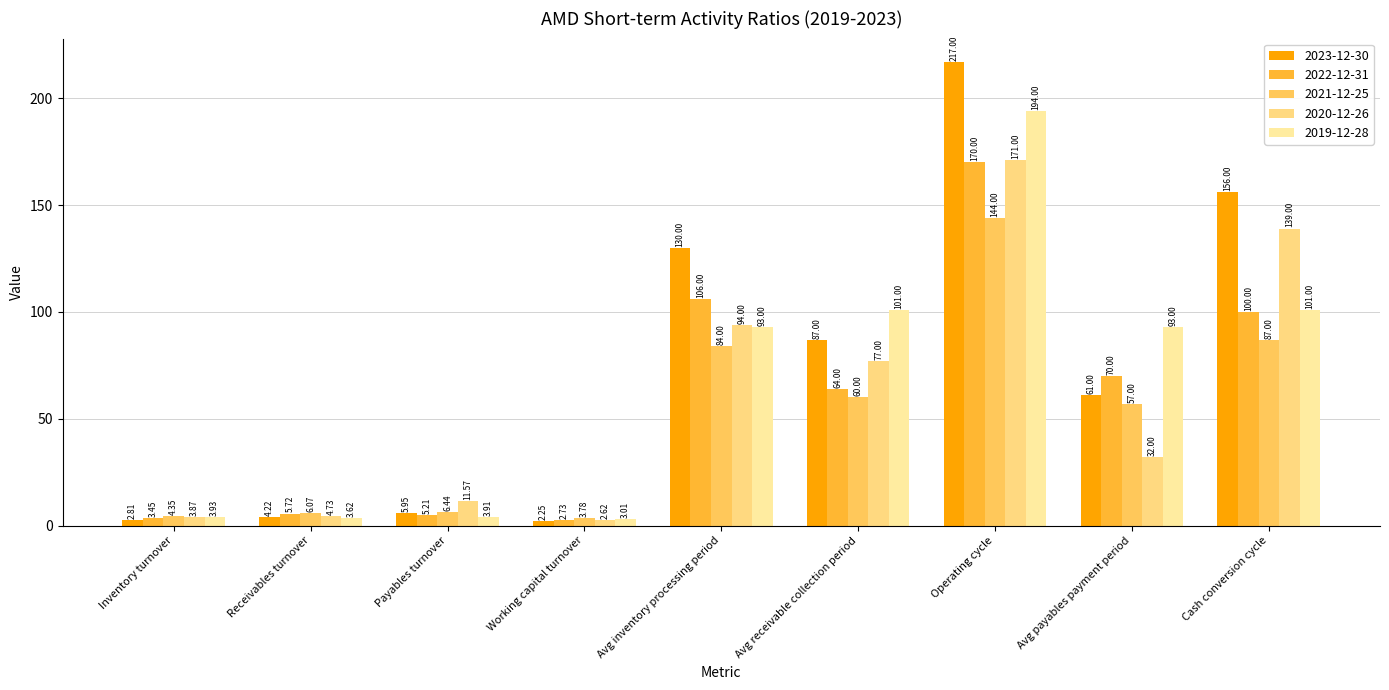

At which label does 2019-12-28 reach its minimum?

Working capital turnover